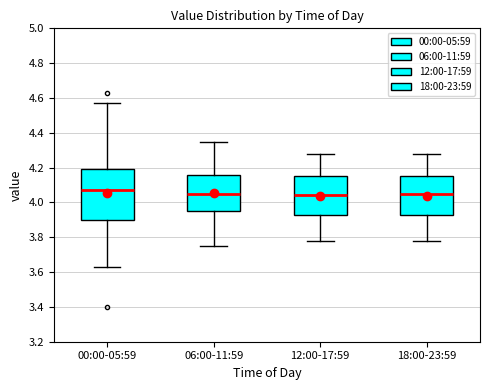

Which box has the highest median line?

00:00-05:59